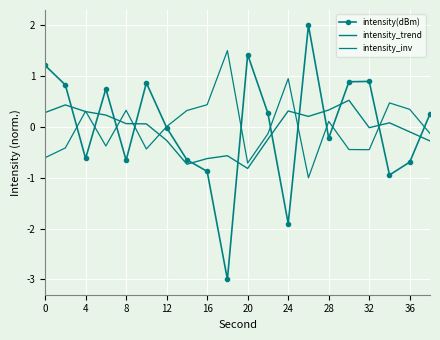

At how many categories does at least one series exceed 0?

20